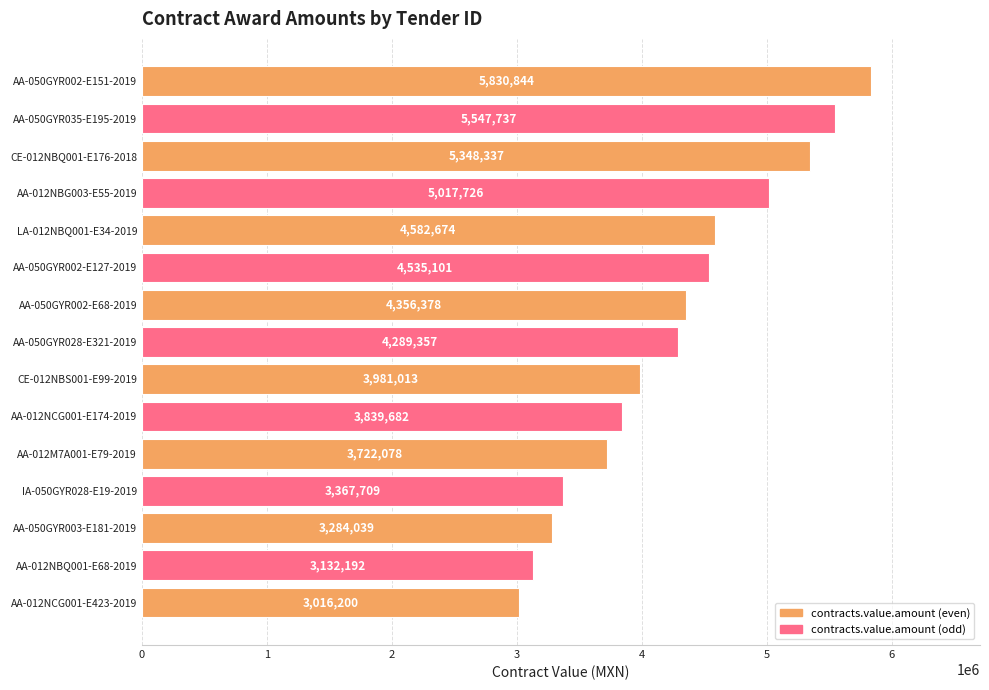

What is the label of the 6th bar from the top?

AA-050GYR002-E127-2019